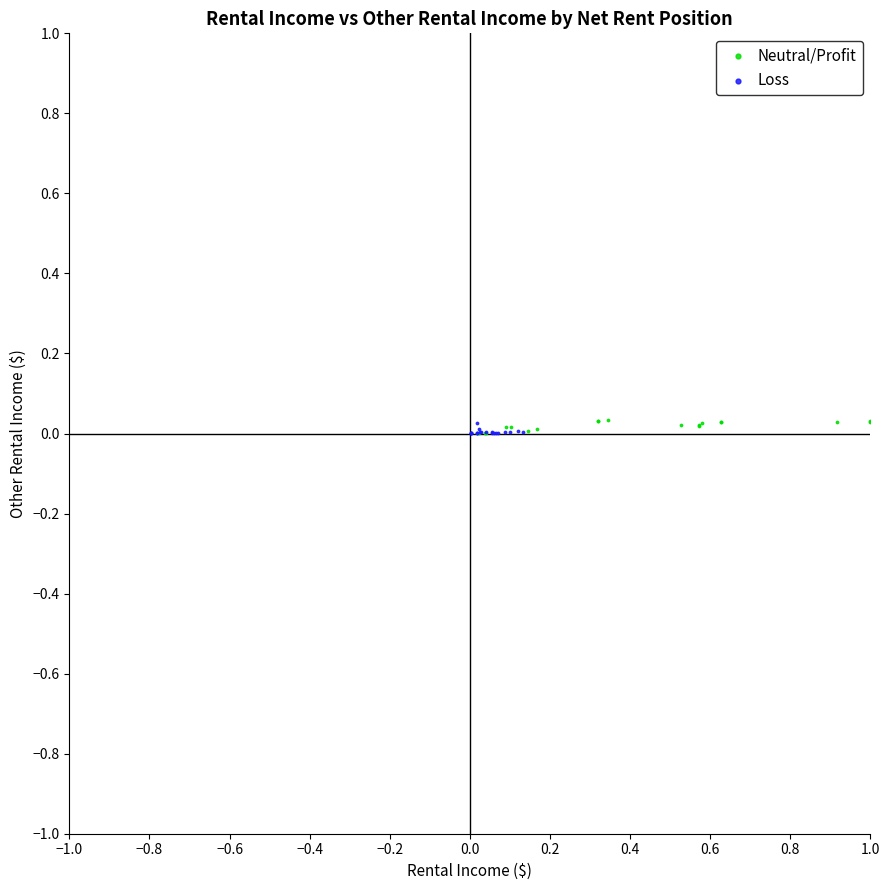

What are all the series names shown in the legend?

Neutral/Profit, Loss